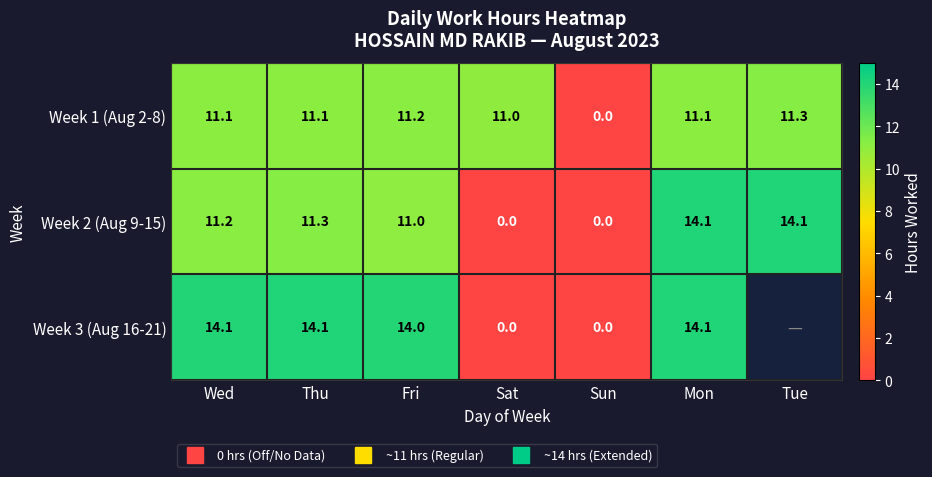

The Week 3 (Aug 16-21) series shows 23.0 at Fri. True or false?

False